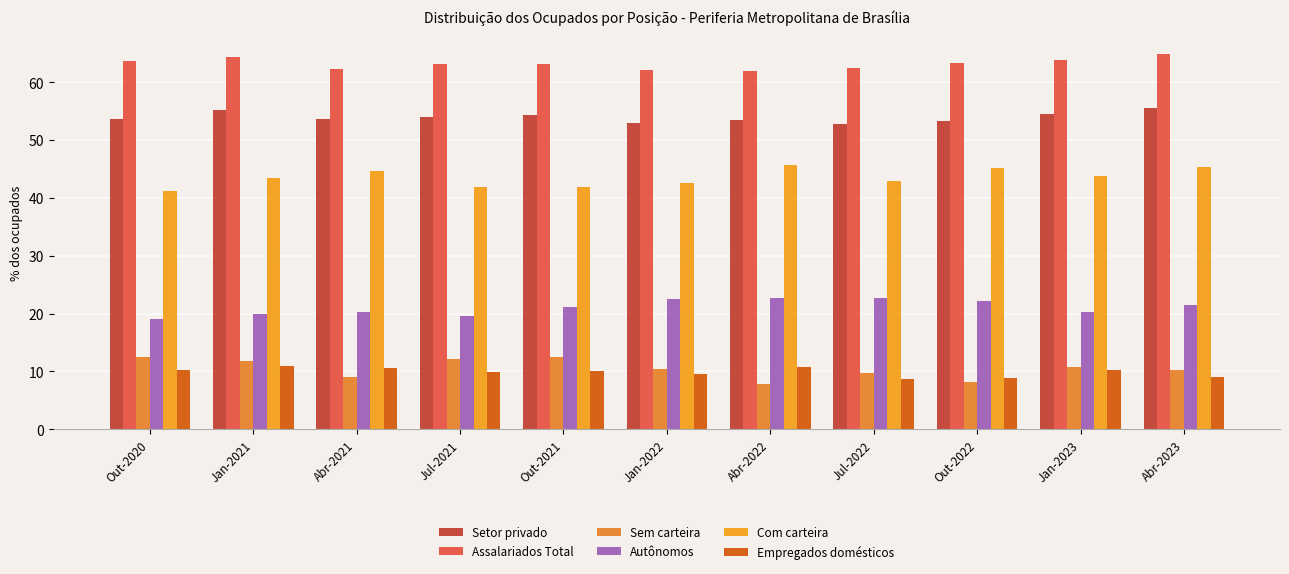

How many bars are there in each group?

6